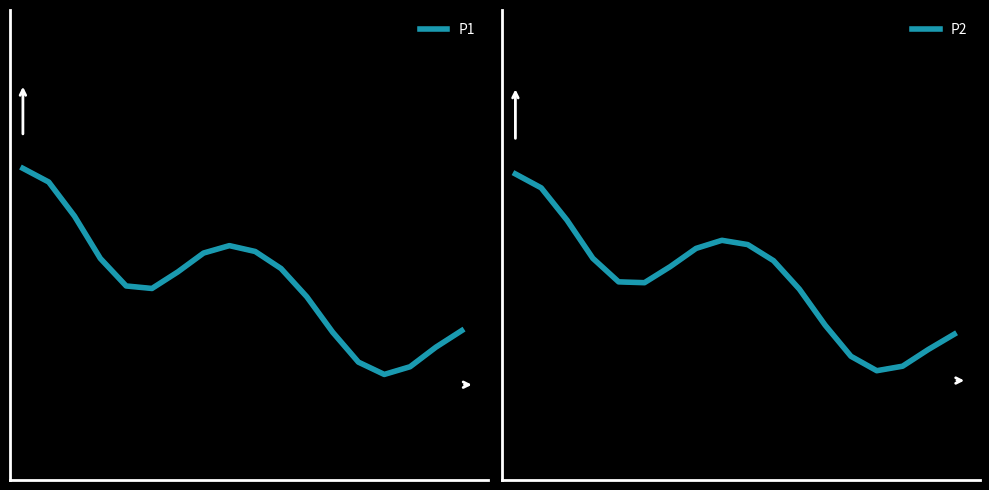

True or false: P2 and P1 intersect in this chart.

False